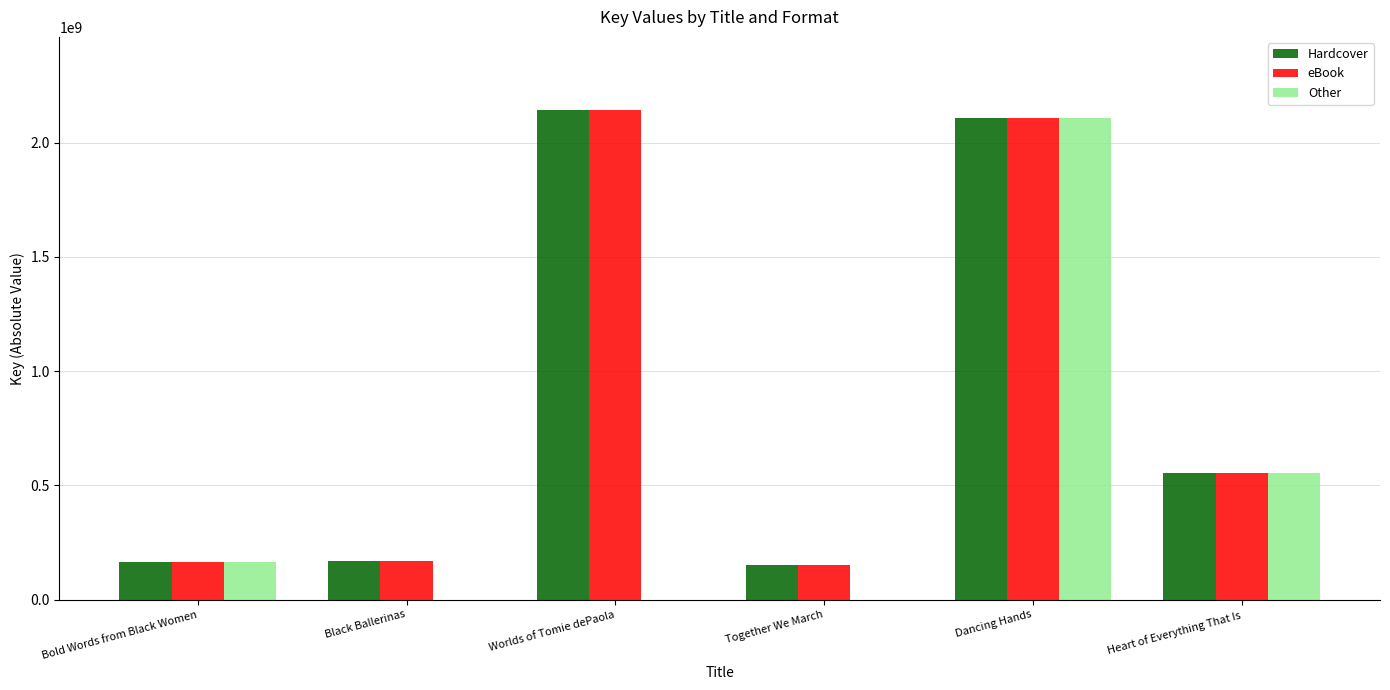

Which series has the largest range (max minus min)?

Other